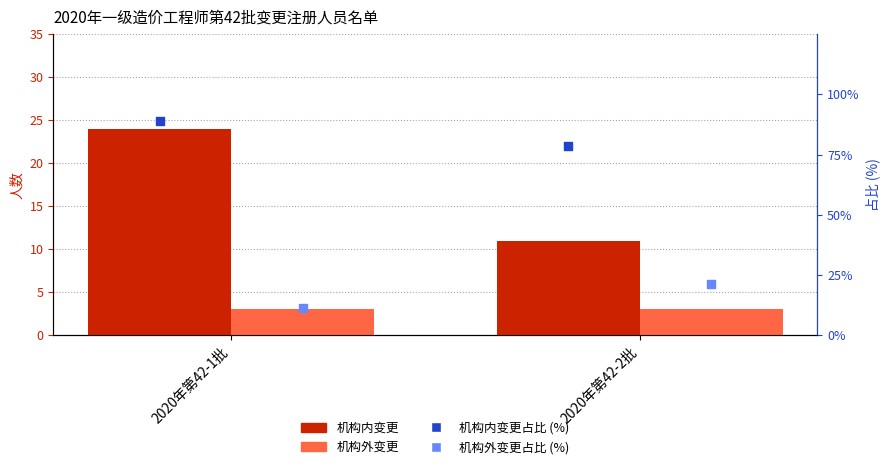

What is the total value across all series at 2020年第42-2批?

114.0